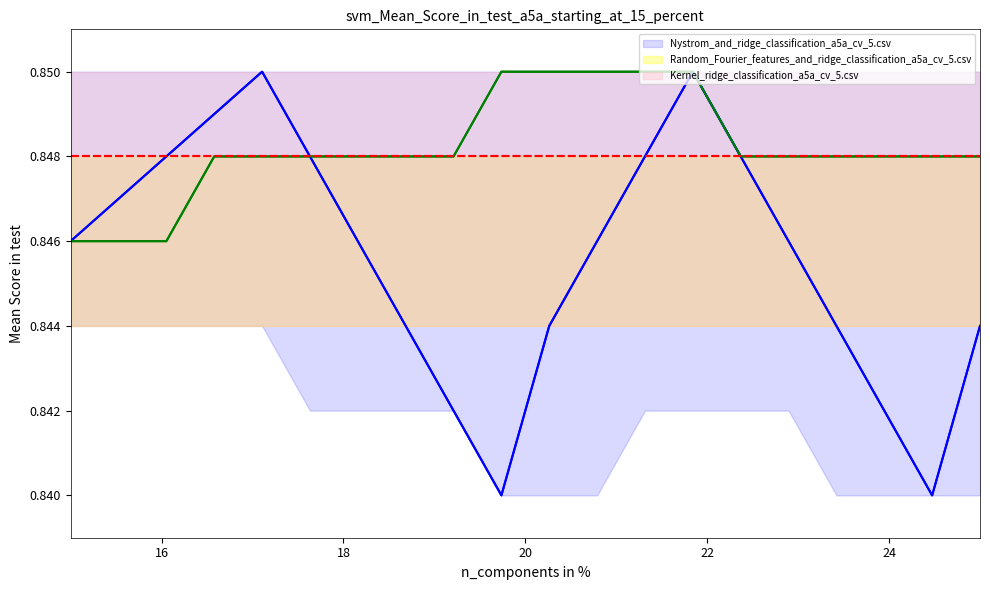

What is the sum of all Random_Fourier_features_and_ridge_classification_a5a_cv_5.csv values?

17.0